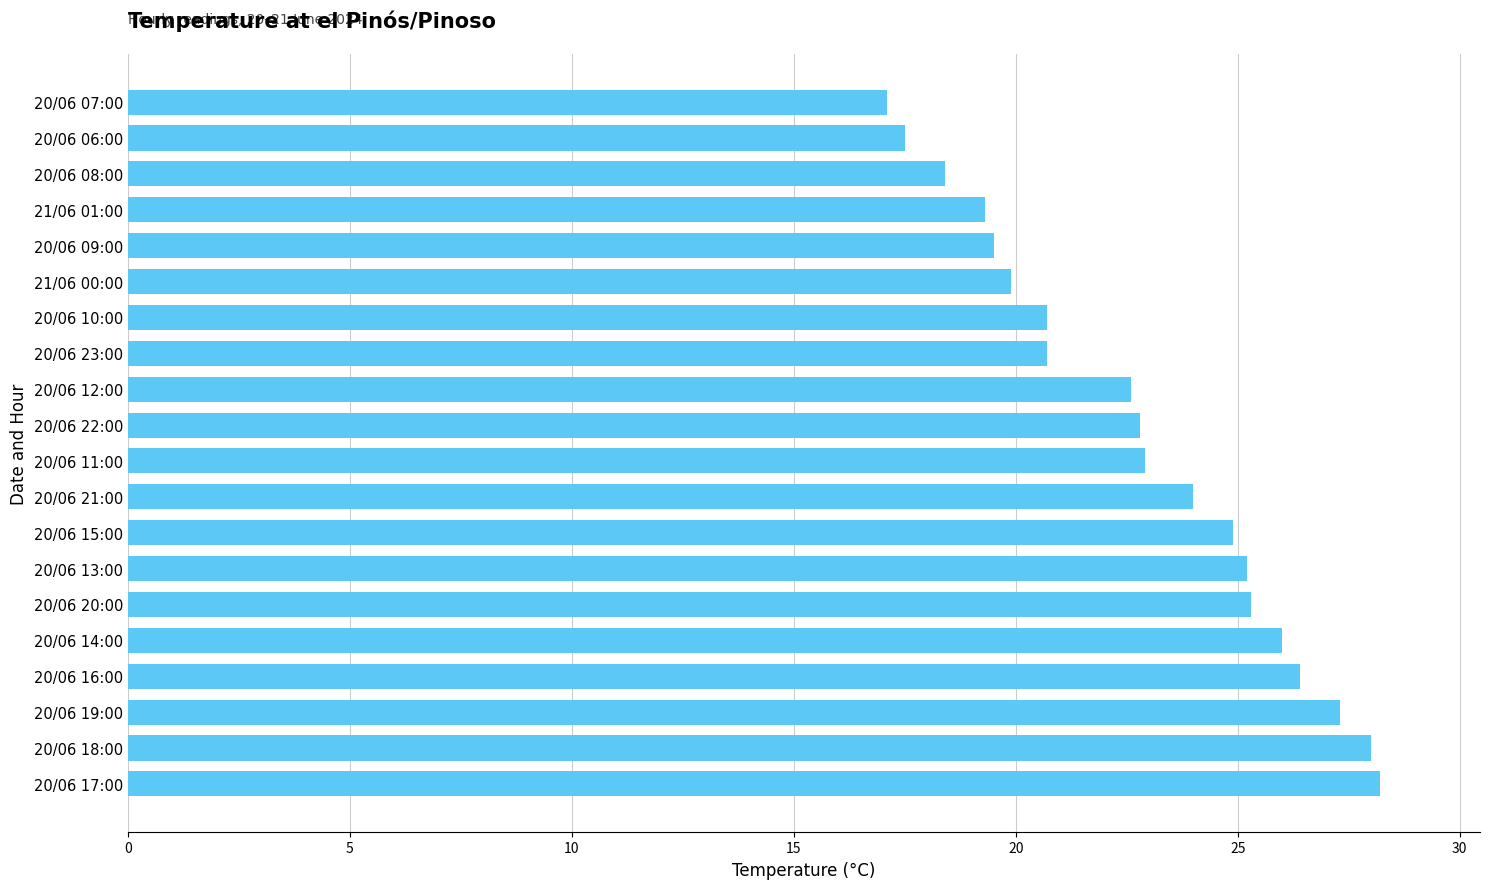

What is the sum of the values at 20/06 06:00 and 20/06 22:00?

40.3